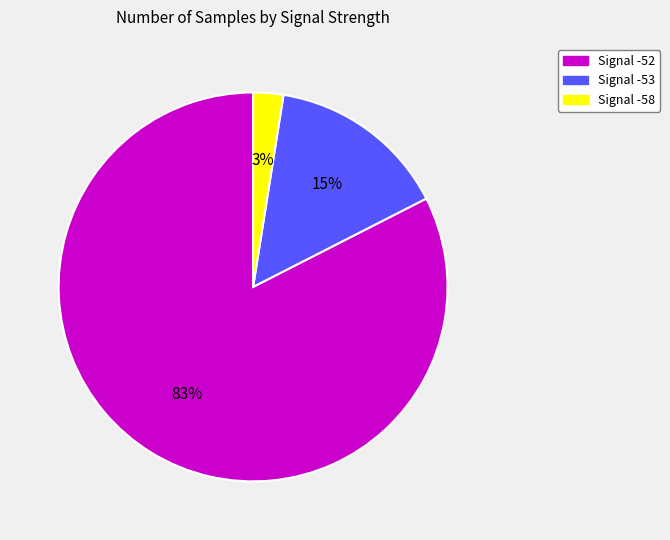

Is there any slice that represents more than half of the pie?

Yes